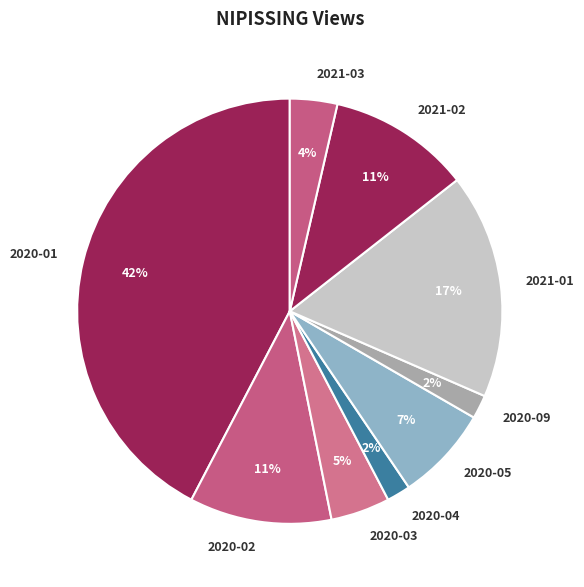

To the nearest percent, what is the difference between the 2021-03 and 2020-03 slice percentages?

1%